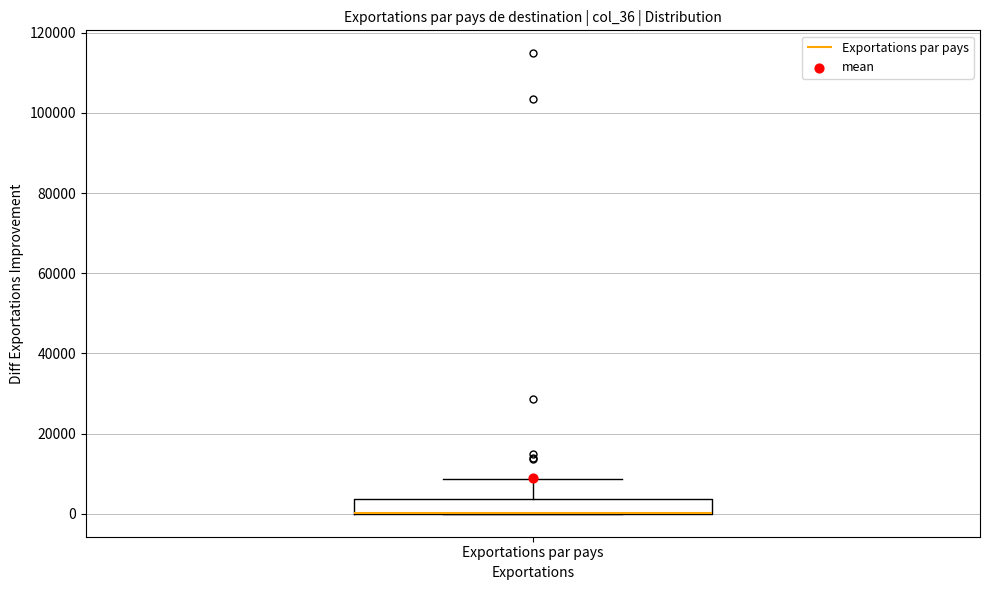

Read this box plot against the y-axis: the position of the median line, the range covered by the box, and the ends of both whiskers. The values are not printed on the chart, so give them approximately, as read against the axis.

median 0 (drawn on the box's lower edge), box 0 to 4000, whiskers 0 to 8000